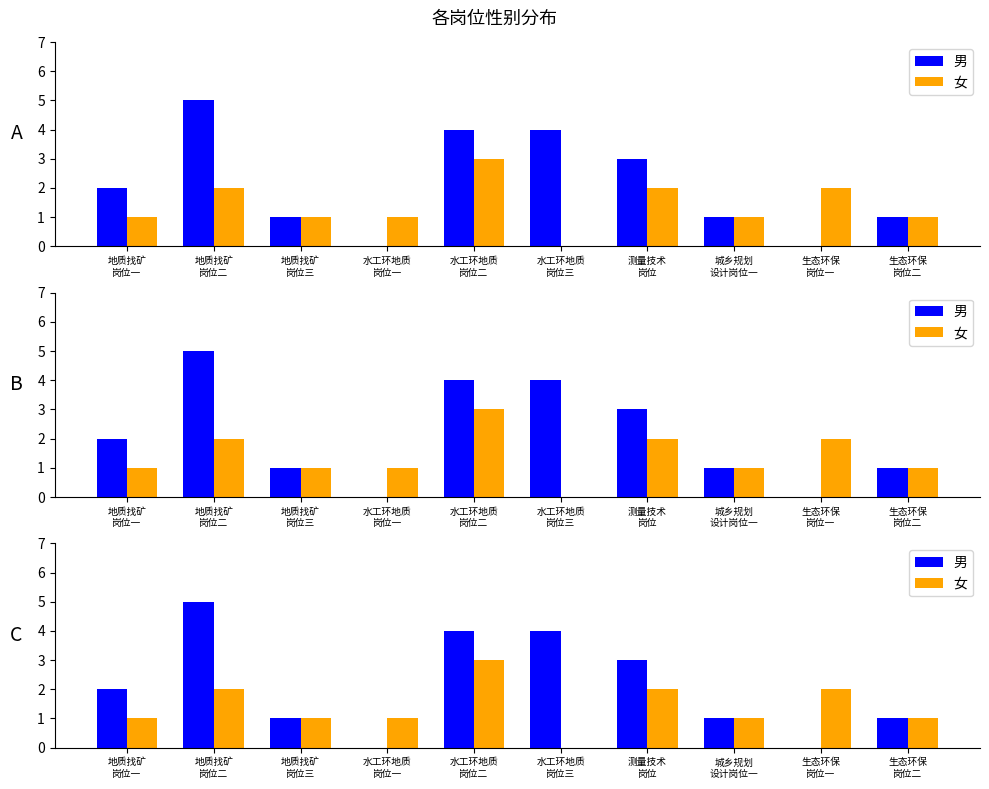

List the labels in order of 男 value, largest first.

地质找矿
岗位二, 水工环地质
岗位二, 水工环地质
岗位三, 测量技术
岗位, 地质找矿
岗位一, 地质找矿
岗位三, 城乡规划
设计岗位一, 生态环保
岗位二, 水工环地质
岗位一, 生态环保
岗位一